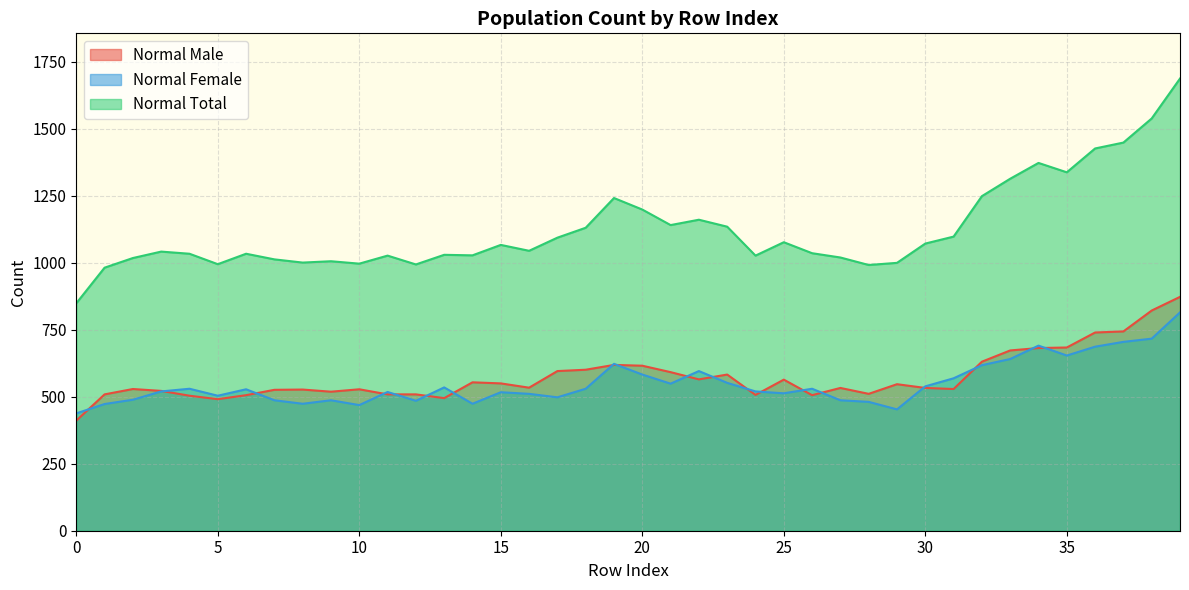

Reading left to right, transcribe all the data shown in this chart.

Normal Male: 411	509	529	522	504	491	506	526	527	519	528	509	509	495	554	550	534	596	601	619	616	592	565	583	507	564	506	533	511	547	533	529	631	673	682	684	740	744	822	873
Normal Female: 438	473	489	520	530	504	528	487	474	487	469	518	485	535	474	517	511	498	530	623	583	549	596	552	520	513	530	487	481	453	539	569	618	641	691	654	687	705	717	815
Normal Total: 849	982	1018	1042	1034	995	1034	1013	1001	1006	997	1027	994	1030	1028	1067	1045	1094	1131	1242	1199	1141	1161	1135	1027	1077	1036	1020	992	1000	1072	1098	1249	1314	1373	1338	1427	1449	1539	1688